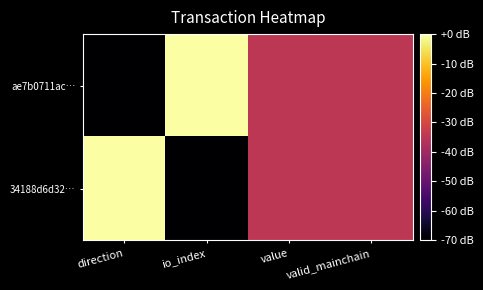

Count the number of categories in the chart.

4